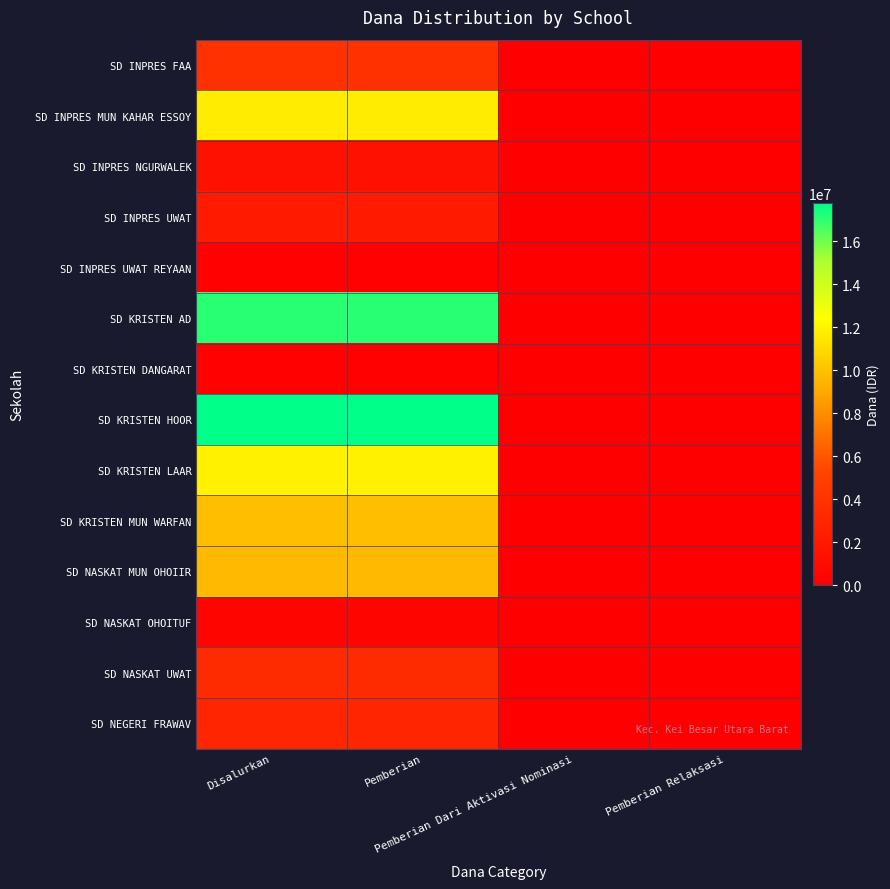

Which series changed the most between Pemberian and Pemberian Relaksasi?

SD KRISTEN HOOR